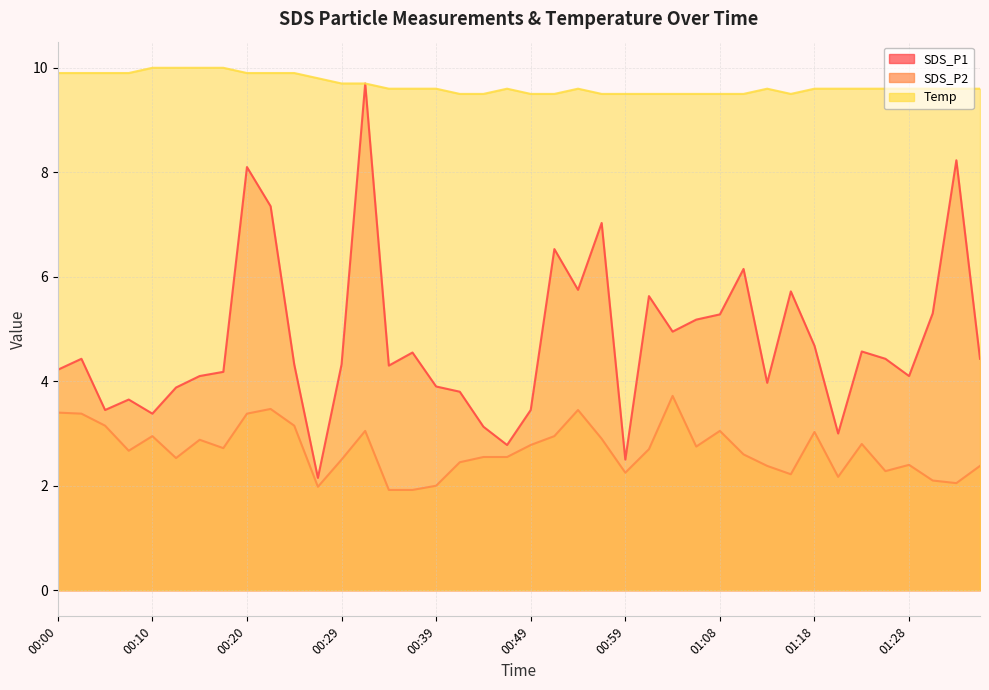

The value of Temp at 01:08 is 9.5. True or false?

True